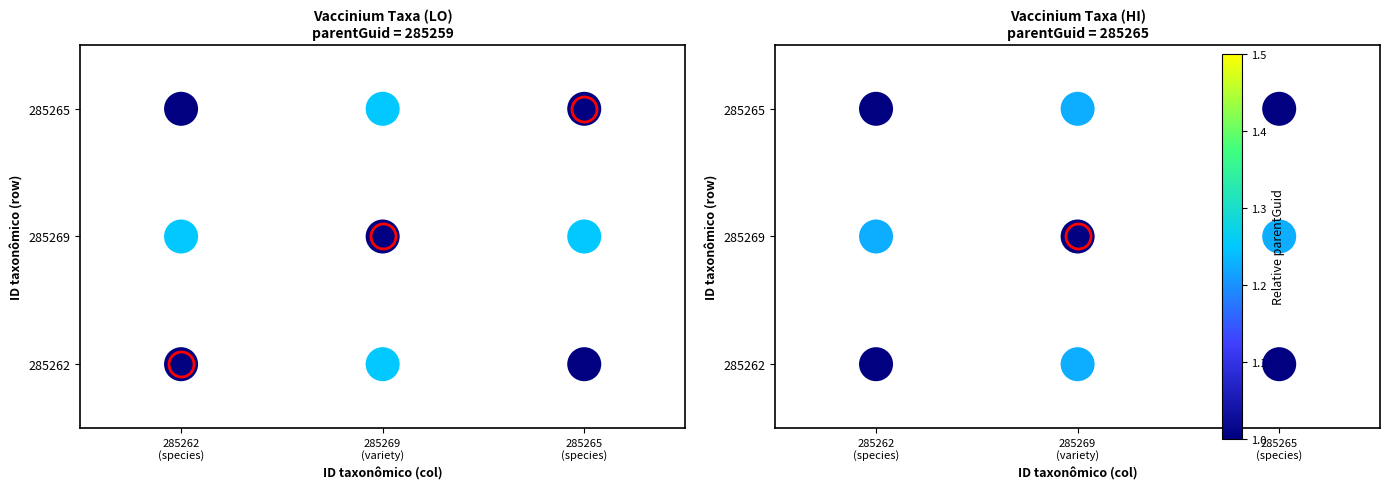

How many values in the parentGuid rel. HI series are below 1?

3